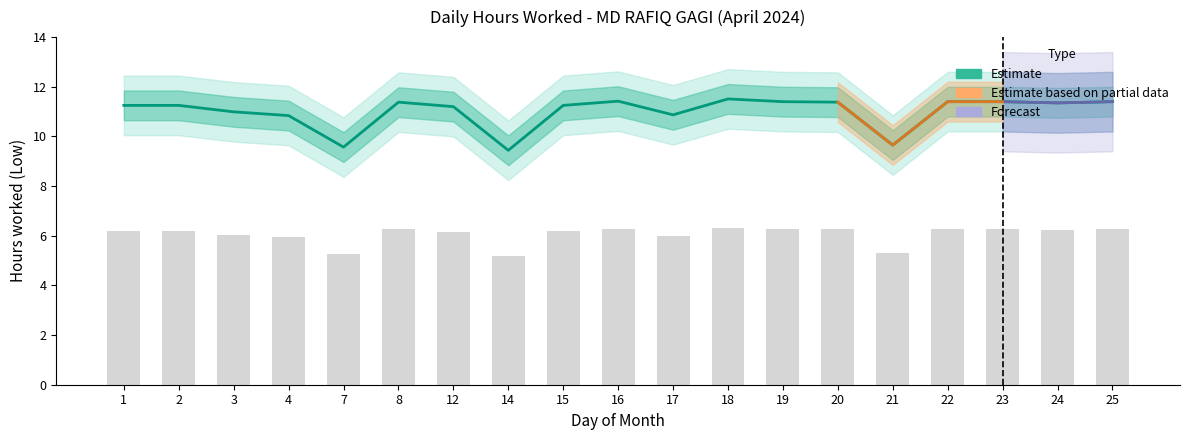

Rank the categories by value from lowest to highest.

14, 7, 21, 4, 17, 3, 12, 1, 2, 15, 24, 8, 20, 19, 22, 23, 25, 16, 18